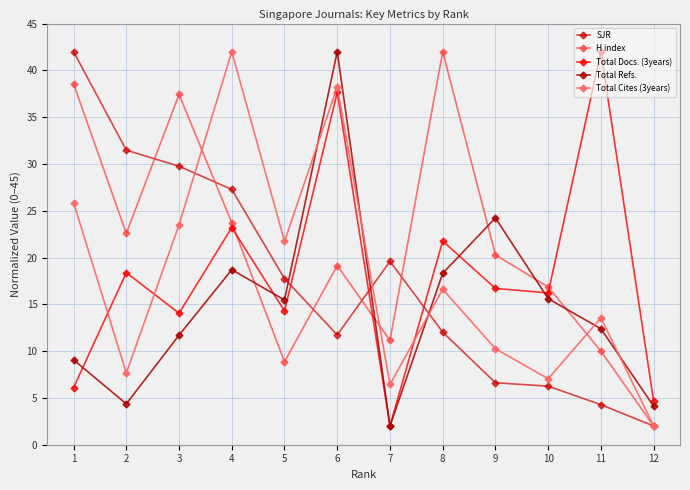

What is the average value of the SJR series?

17.6